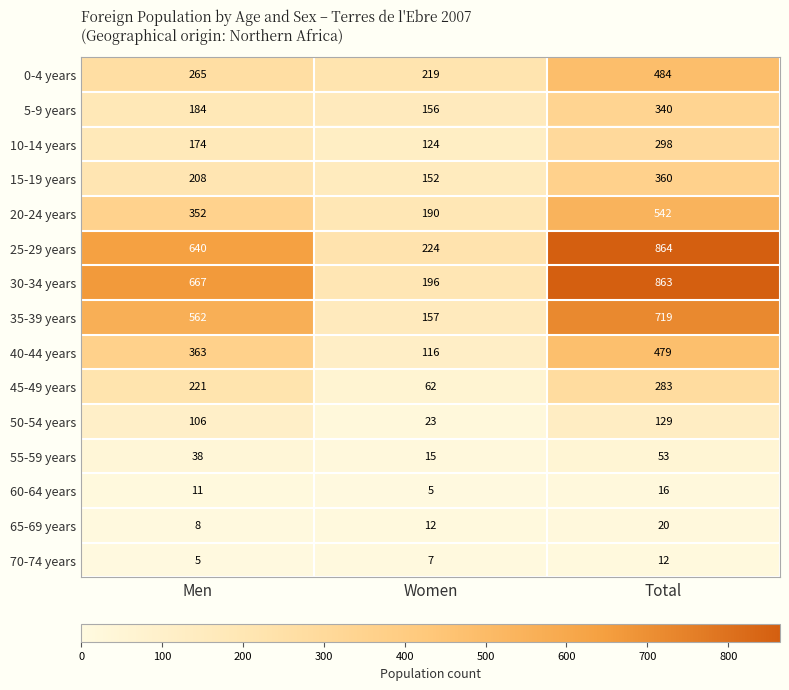

The value of 55-59 years at Total is 53. True or false?

True